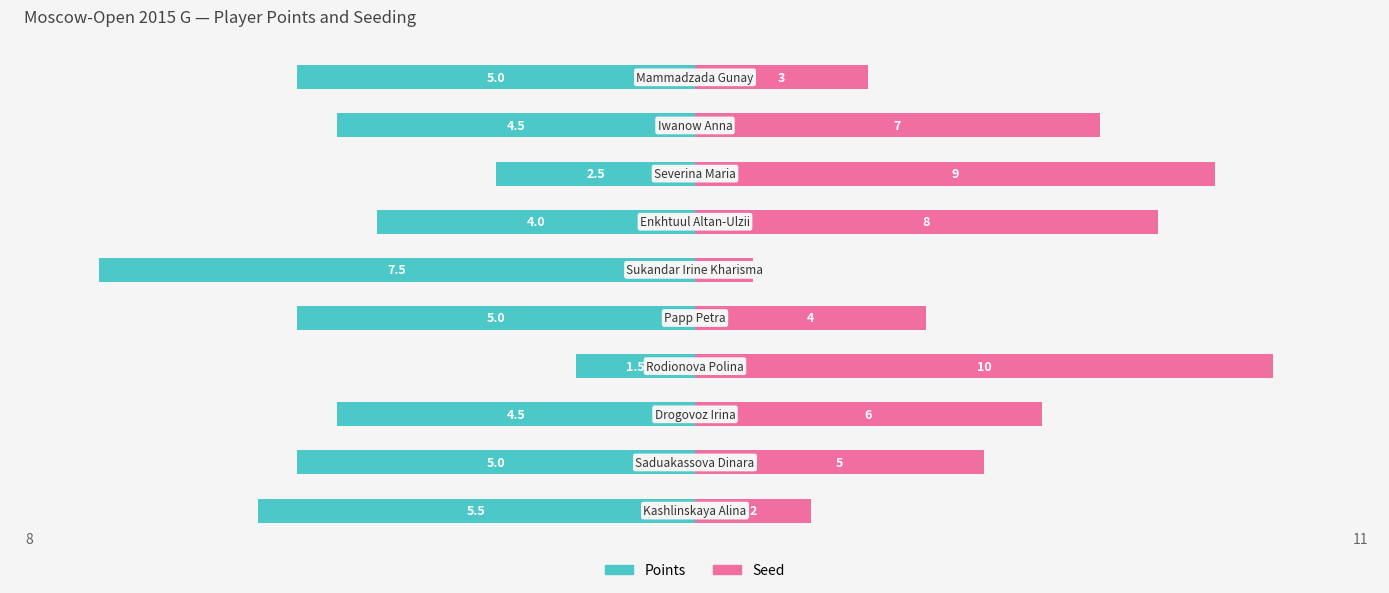

How many values in the Points series exceed 5?

2